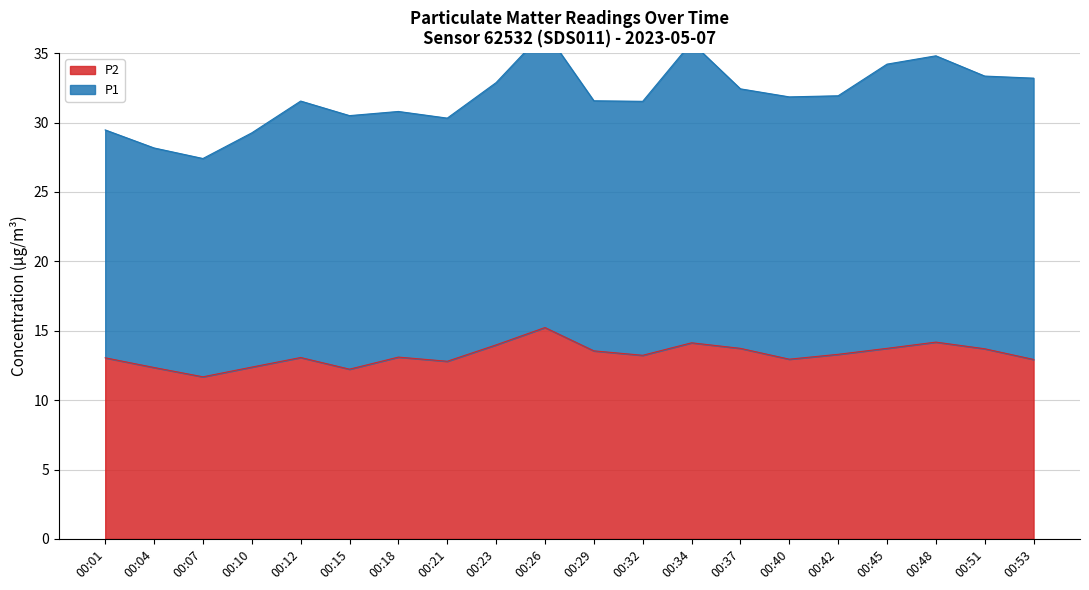

Is it true that the value at 00:10 is 12.4?

True